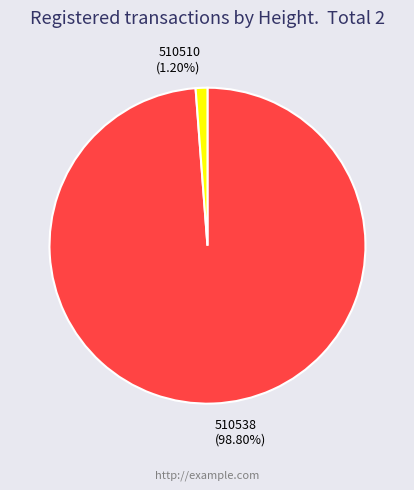

True or false: 510538 accounts for 89% of the total.

False